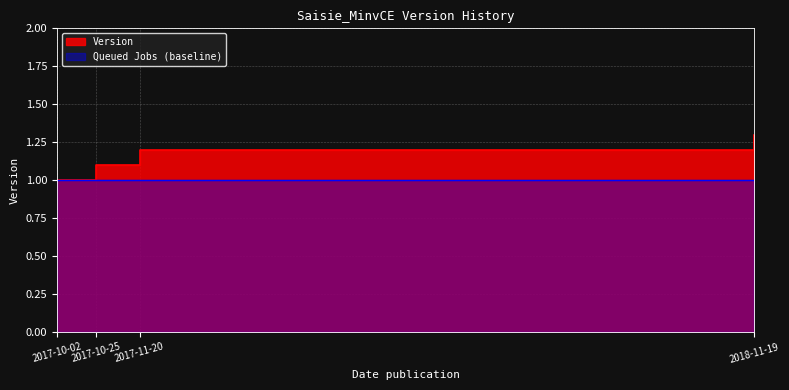

What is the label of the 1st point from the right?

2018-11-19